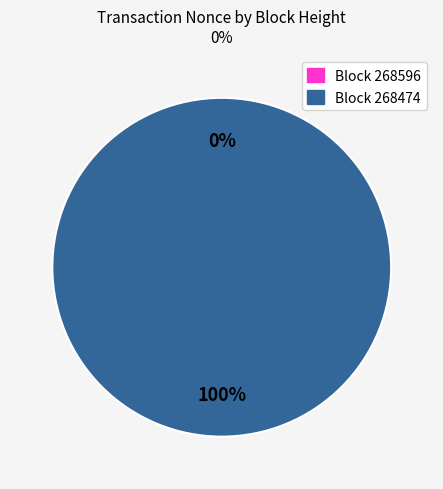

True or false: 268474 accounts for 90% of the total.

False